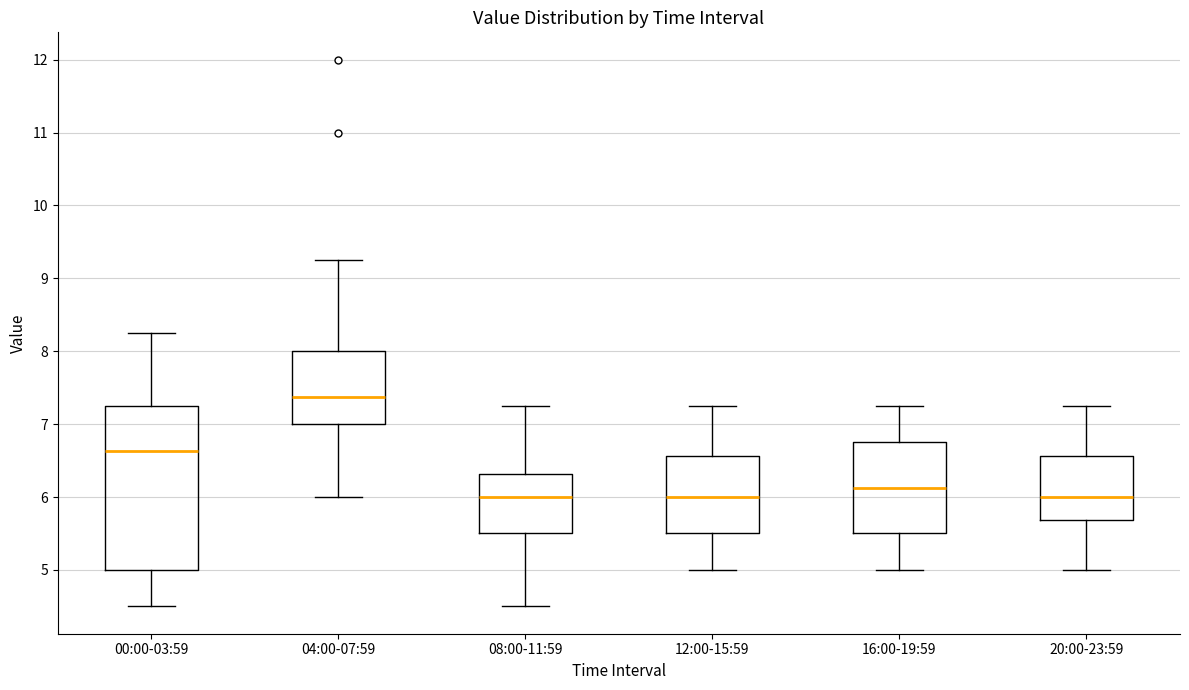

Reading left to right, transcribe this box plot: for each box, give where its median line is, the range the box spans, and where its two whiskers end, as read against the y-axis. The values are not printed on the chart, so give them approximately, as read against the axis.

00:00-03:59: median 6.6, box 5.0 to 7.3, whiskers 4.5 to 8.3
04:00-07:59: median 7.4, box 7.0 to 8.0, whiskers 6.0 to 9.3
08:00-11:59: median 6.0, box 5.5 to 6.3, whiskers 4.5 to 7.3
12:00-15:59: median 6.0, box 5.5 to 6.6, whiskers 5.0 to 7.3
16:00-19:59: median 6.1, box 5.5 to 6.8, whiskers 5.0 to 7.3
20:00-23:59: median 6.0, box 5.7 to 6.6, whiskers 5.0 to 7.3